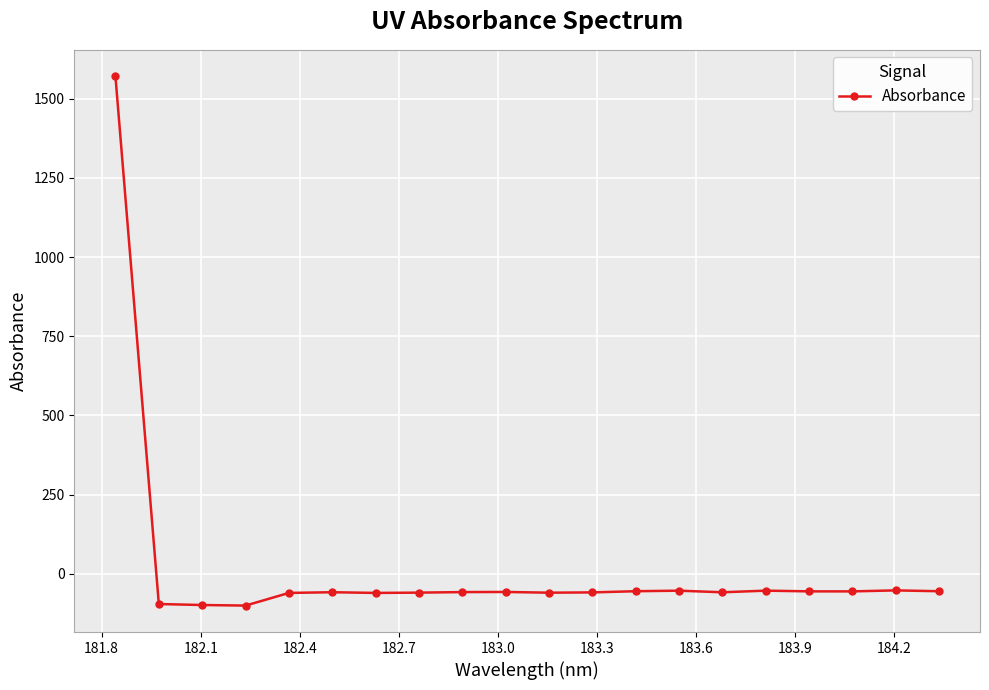

What is the difference between the second highest and second lowest values?

46.2